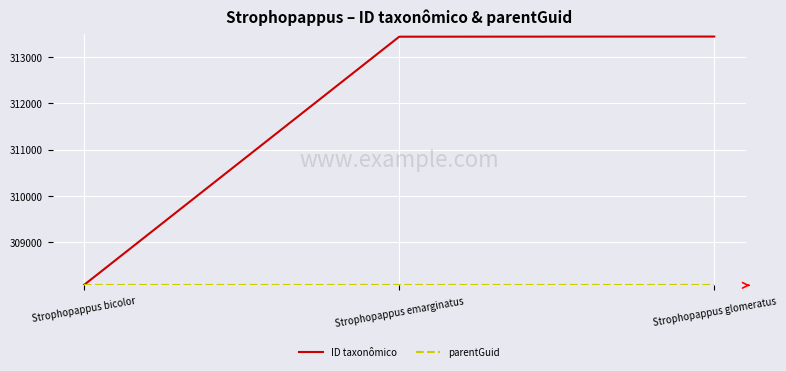

How many distinct data groups are displayed?

2